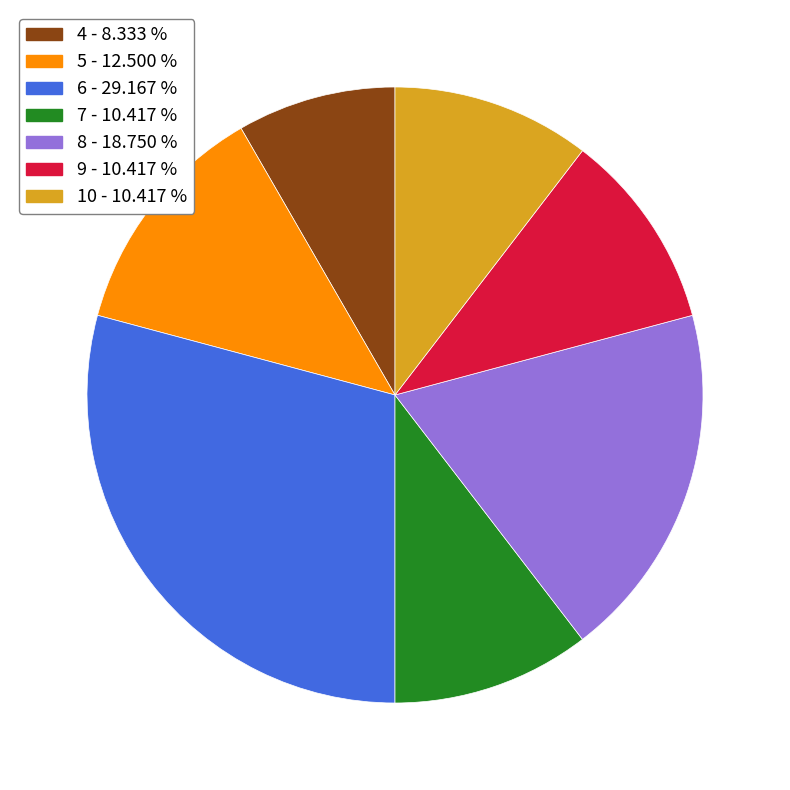

Which category has the biggest portion of the pie?

6